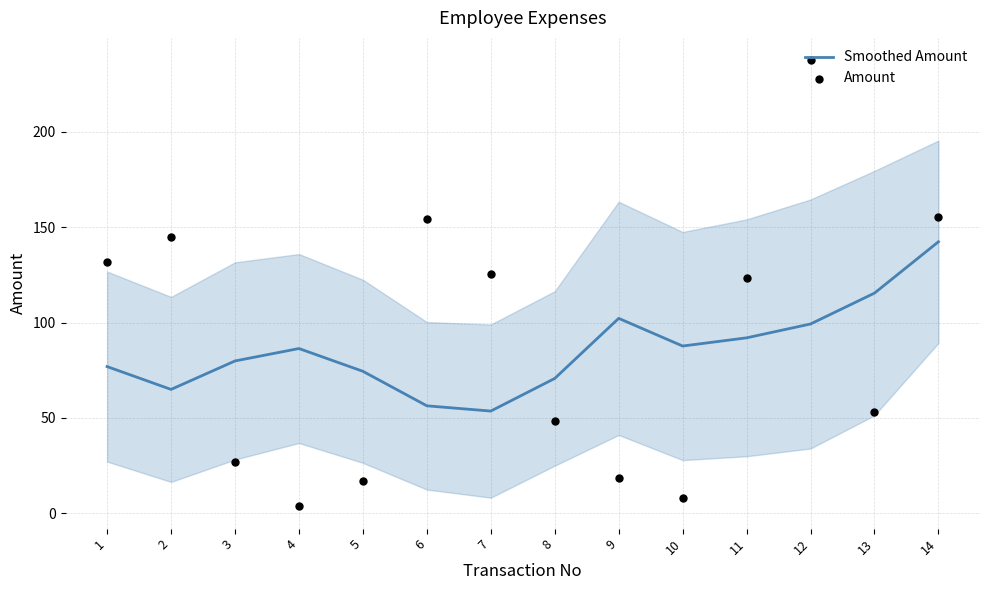

Which series has the widest spread of Y values?

Amount